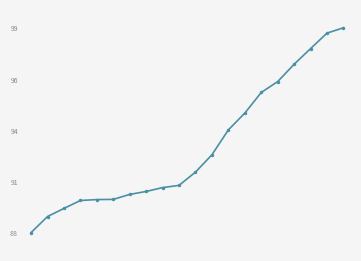

Reading right to left, extract all data points from this chart.

99.3	99.0	98.1	97.3	96.3	95.8	94.6	93.7	92.4	91.4	90.7	90.6	90.4	90.2	90.0	89.9	89.9	89.5	89.0	88.2